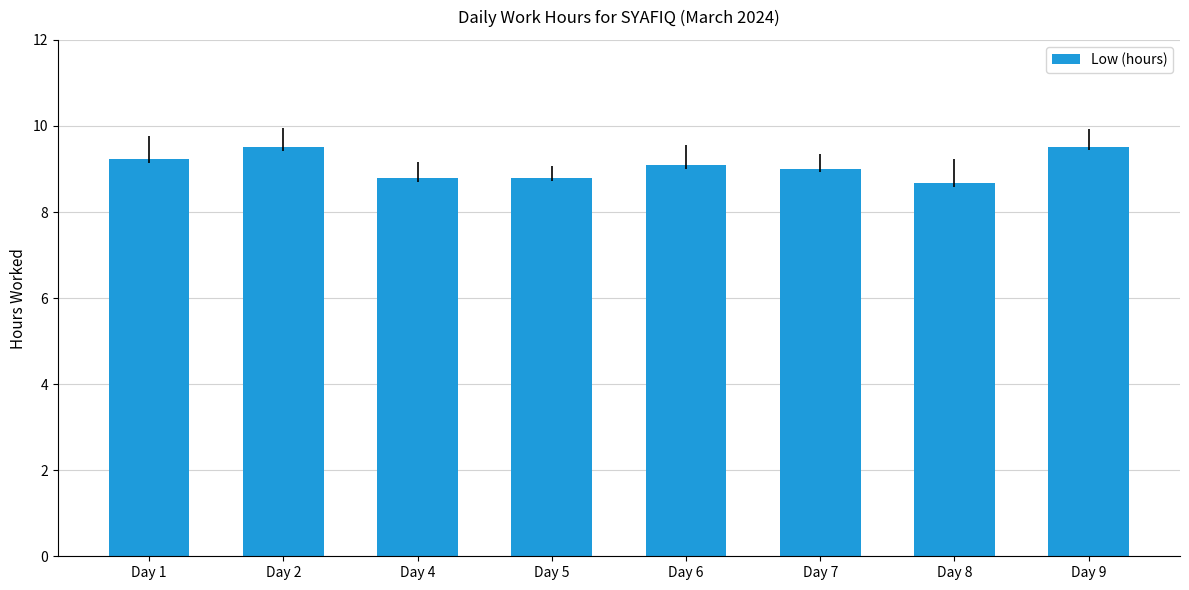

What is the value of the 1st bar from the left?

9.2